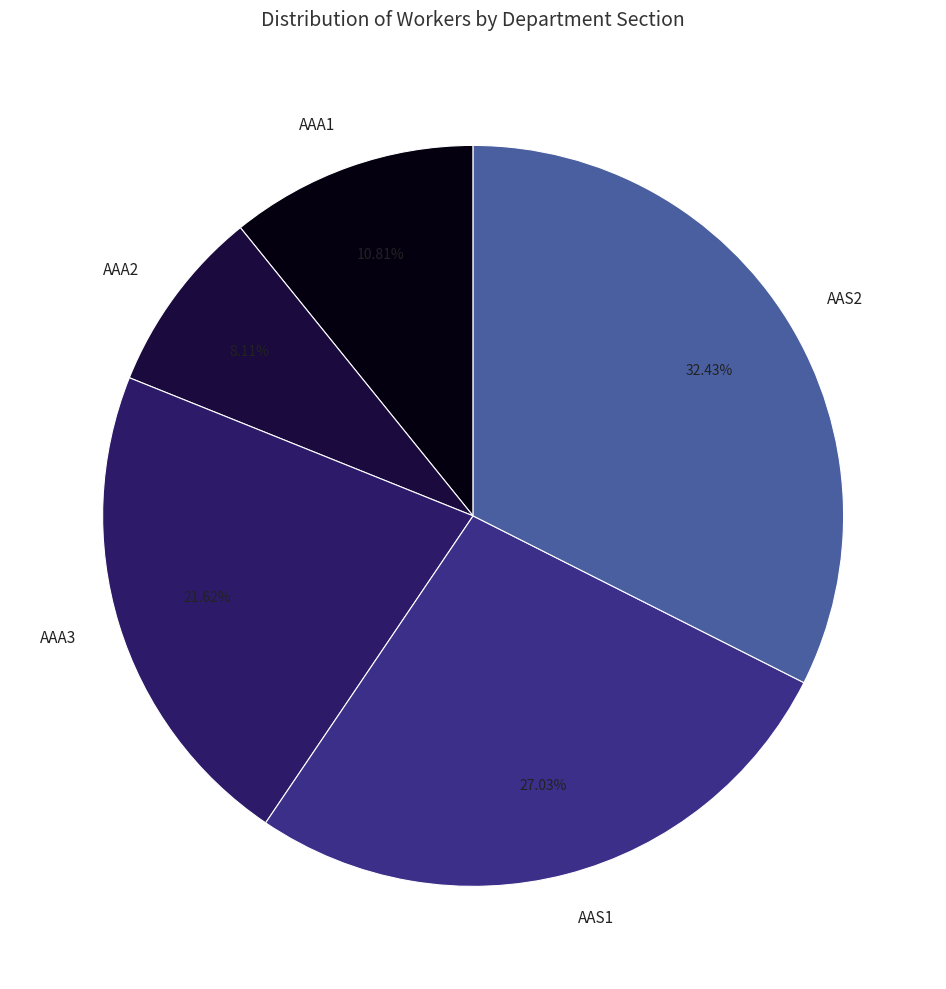

What is the ratio of the value at AAA2 to the value at AAA1?

0.8